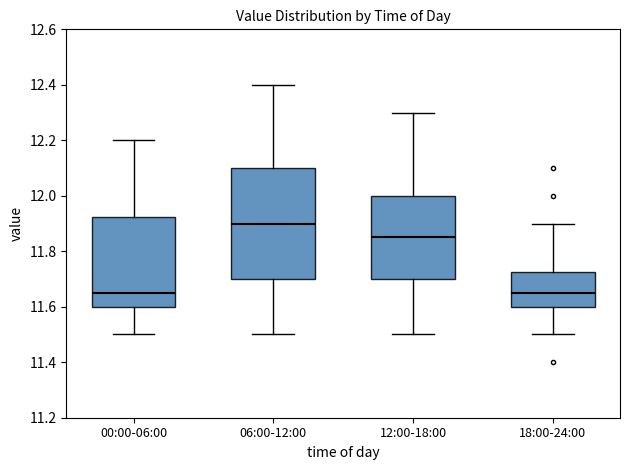

Where does the upper whisker of the box for 12:00-18:00 end on the y-axis? The values are not printed on the chart, so give them approximately, as read against the axis.

12.30